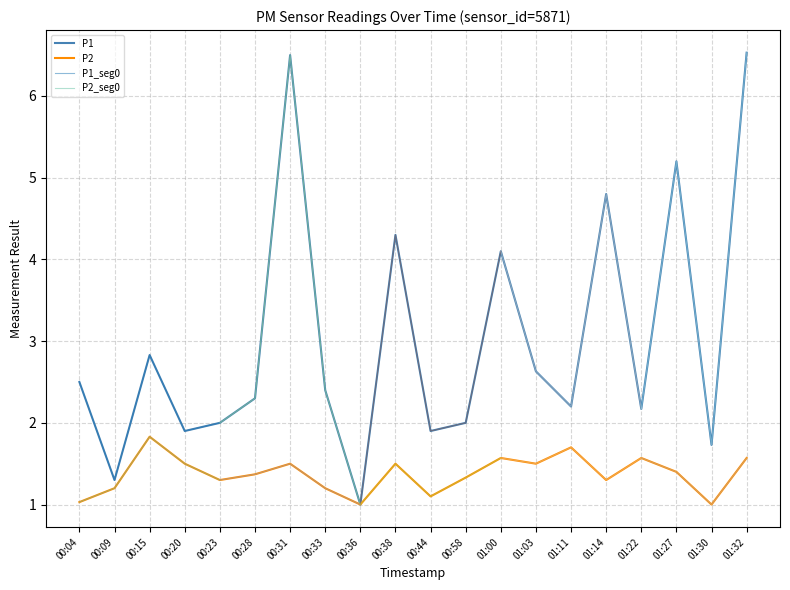

Does the chart have visible grid lines?

Yes